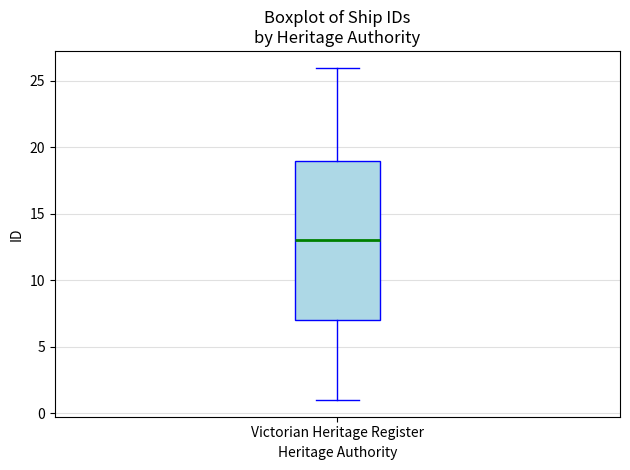

Where does the lower whisker of the box for Victorian Heritage Register end on the y-axis? The values are not printed on the chart, so give them approximately, as read against the axis.

1